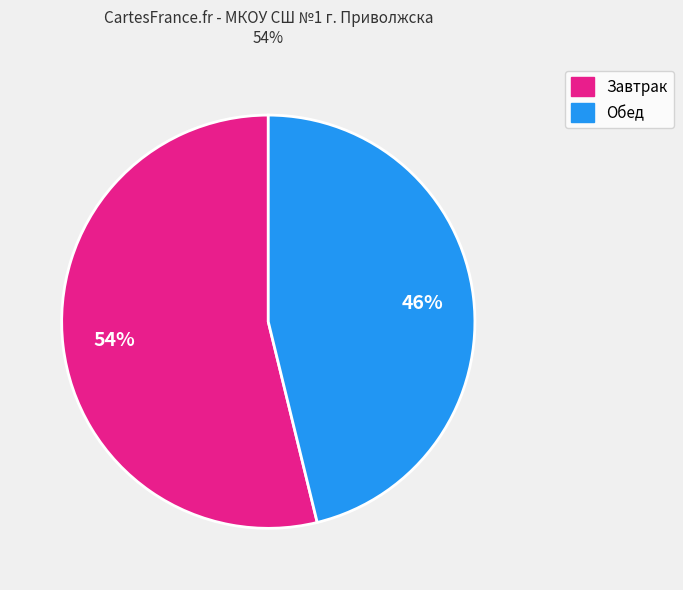

To the nearest percent, what is the difference between the largest and smallest slice percentages?

8%